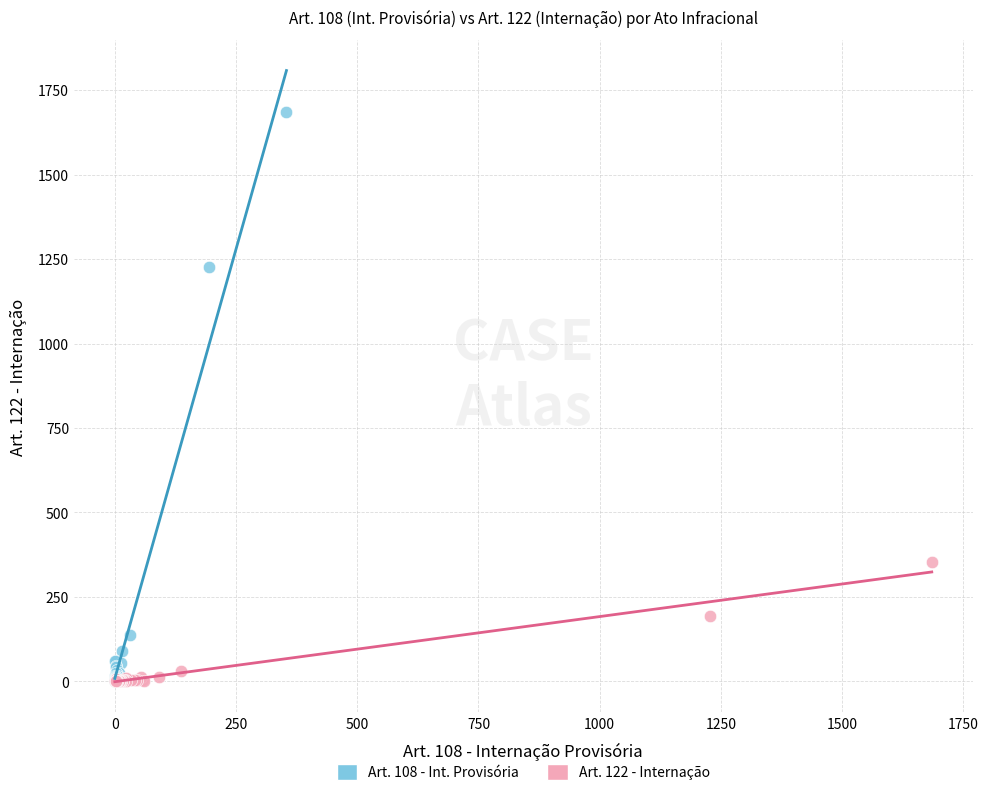

What are all the series names shown in the legend?

Art. 108 - Int. Provisória, Art. 122 - Internação